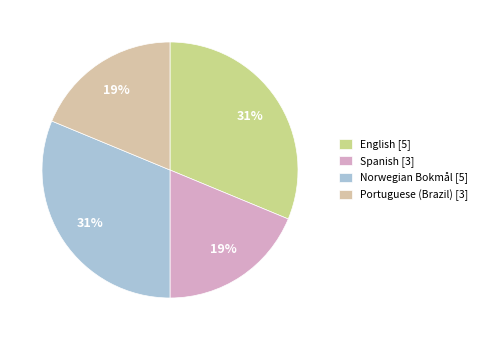

Does Portuguese (Brazil) represent more than half of the total?

No